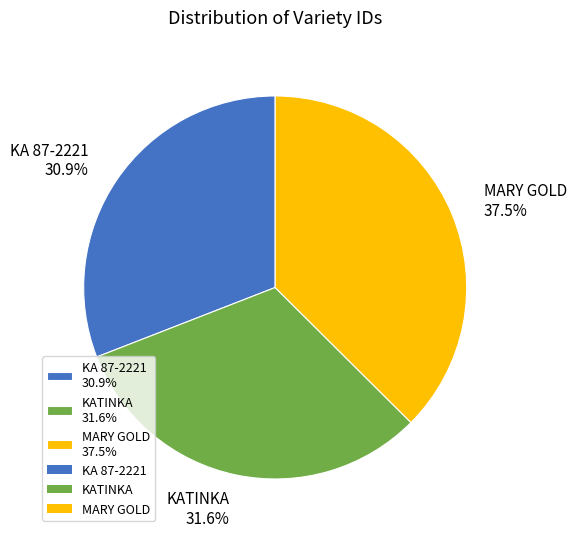

What percentage is the KATINKA slice, to the nearest percent?

32%